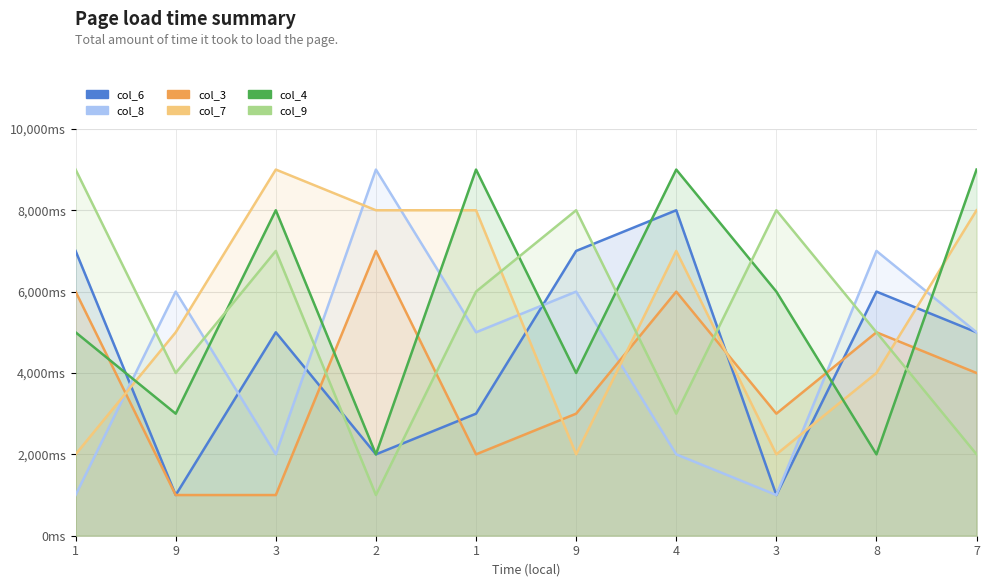

How many categories are shown in the chart?

10